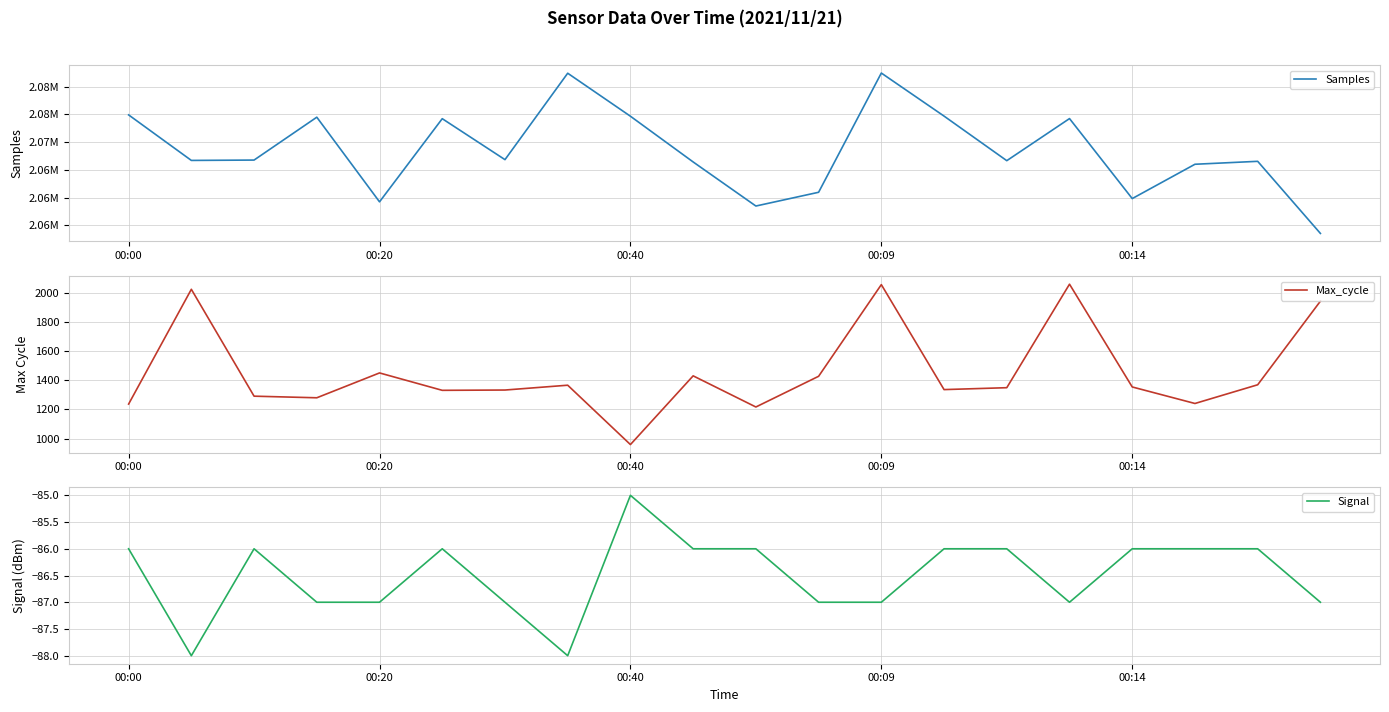

The Max_cycle series shows 739 at 00:14. True or false?

False